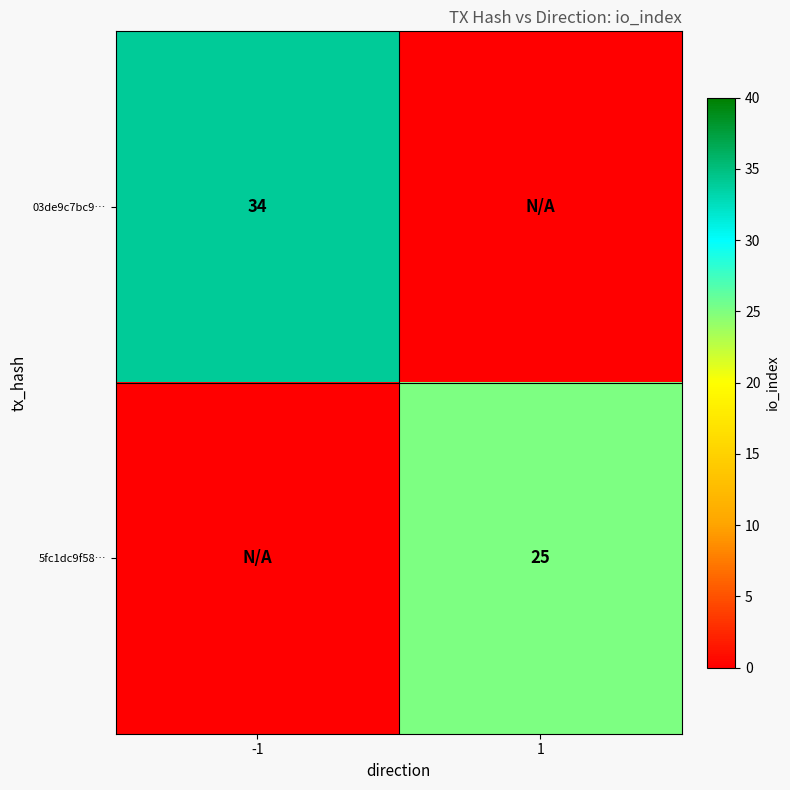

The value of 5fc1dc9f58… at 1 is 25. True or false?

True